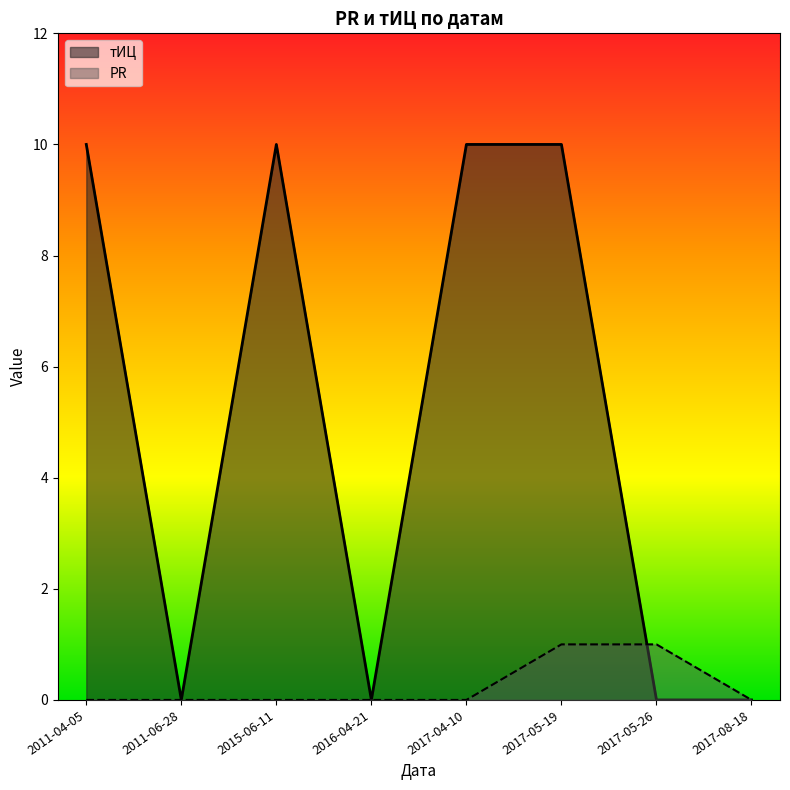

What is the difference between the maximum and minimum values in the тИЦ series?

10